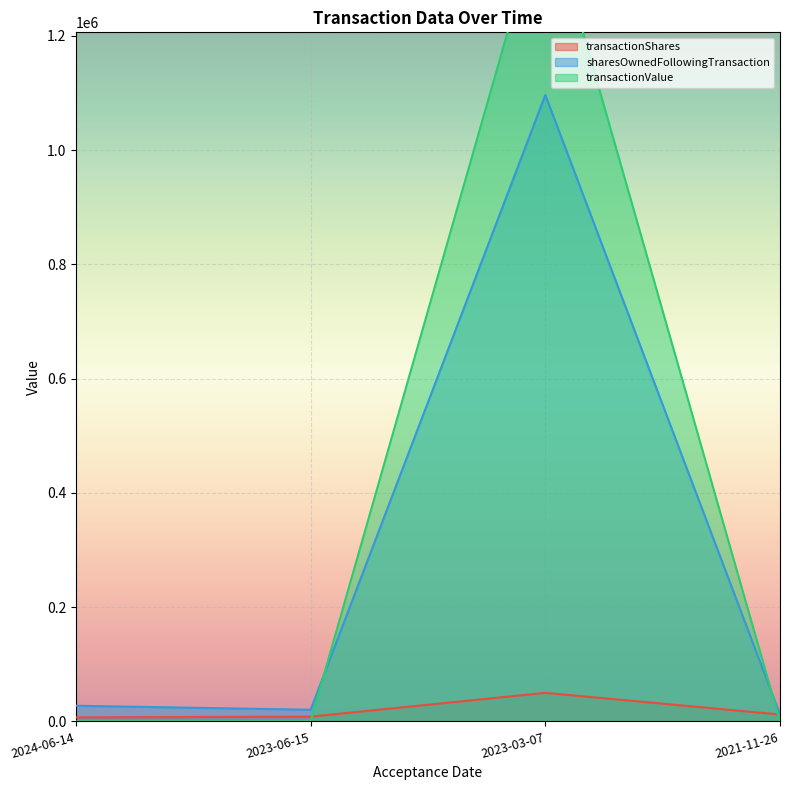

What is the sum of all sharesOwnedFollowingTransaction values?

1156404